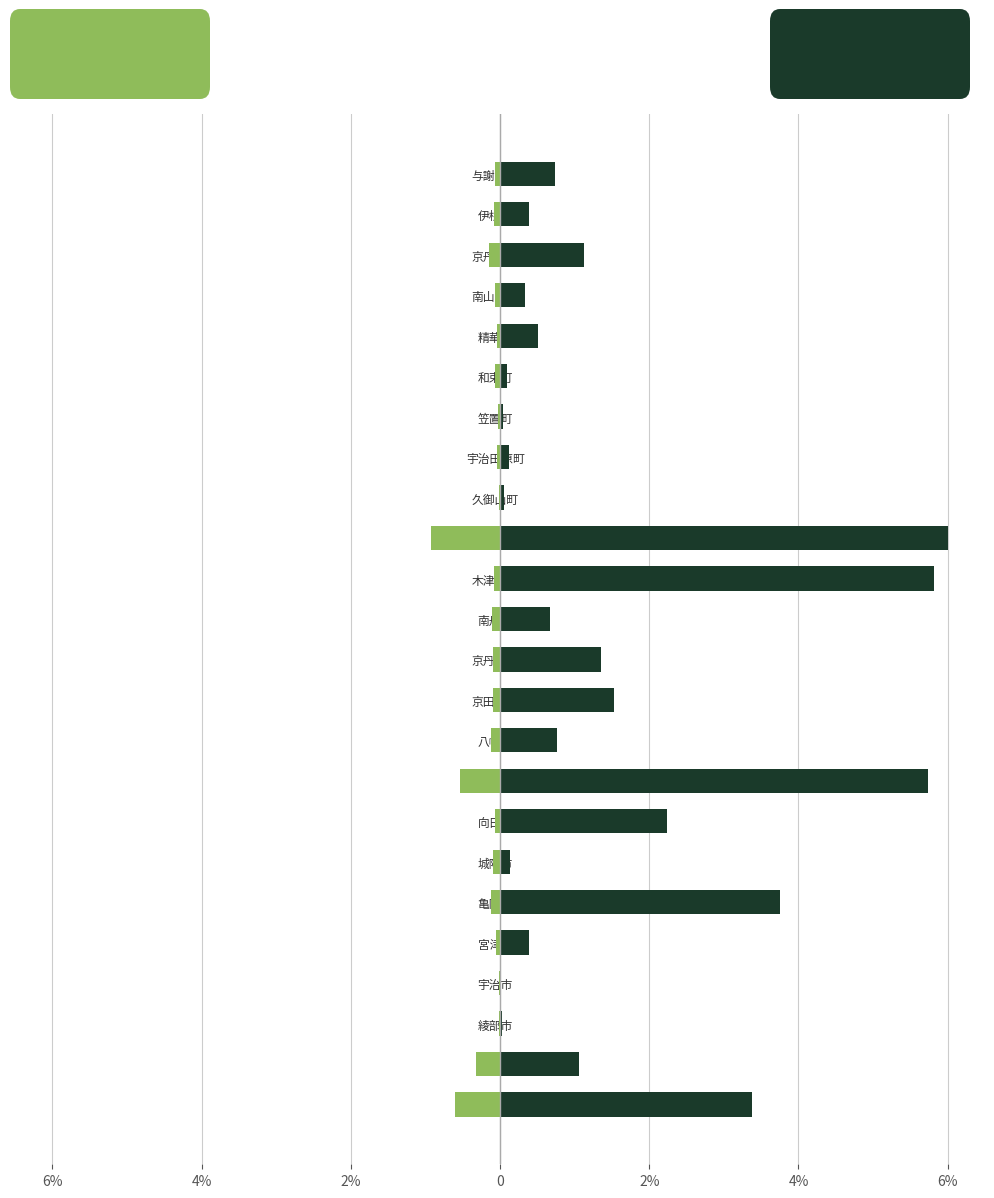

Between 京田辺市 and 京丹後市, which series saw the biggest shift?

被指導延人員